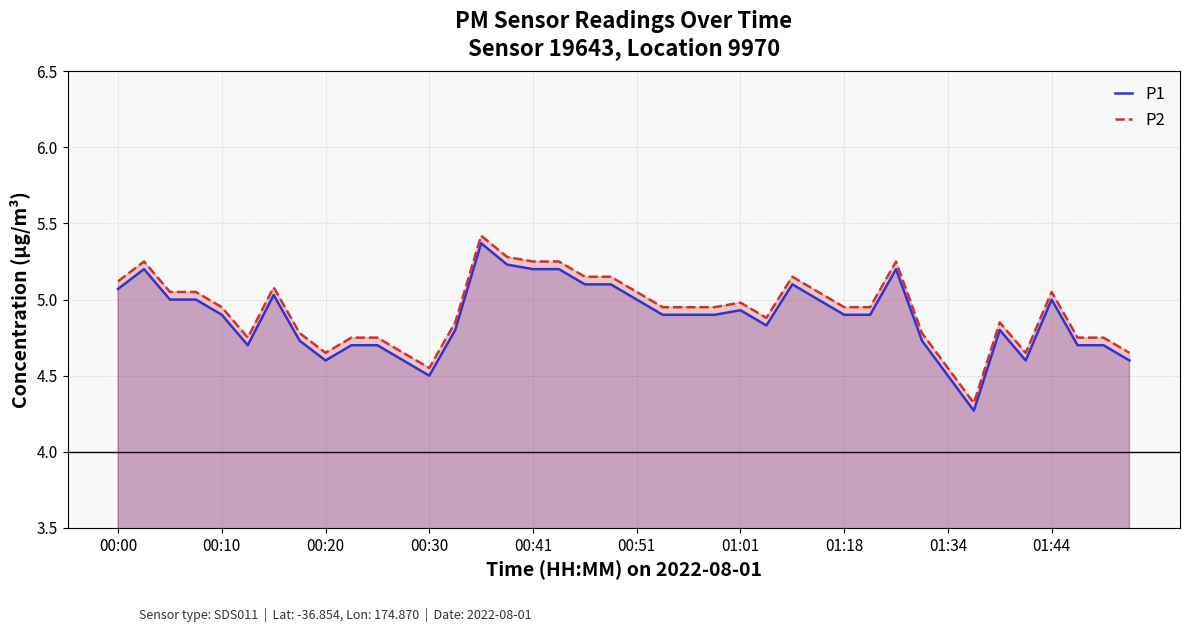

What is the value of the P1 point at the 9th from the left?

4.6